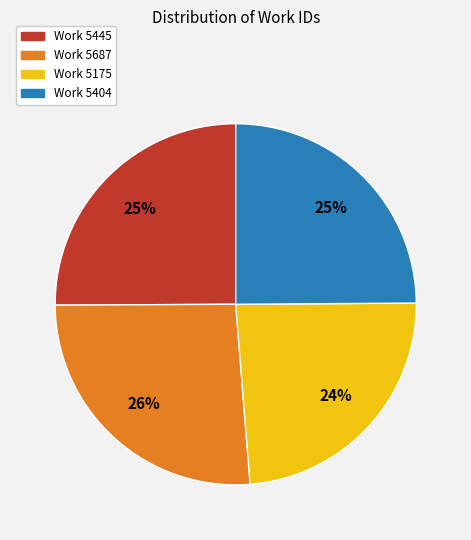

To the nearest percent, what is the combined percentage of Work 5687 and Work 5445?

51%